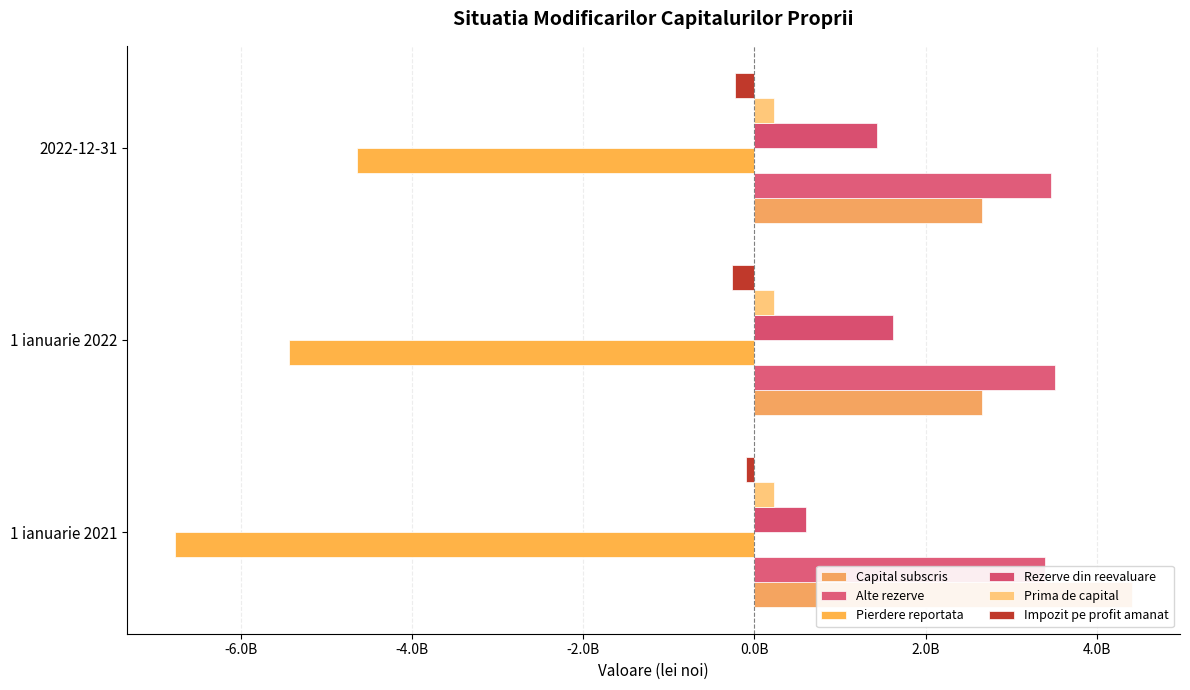

Which series has the widest spread of values?

Pierdere reportata